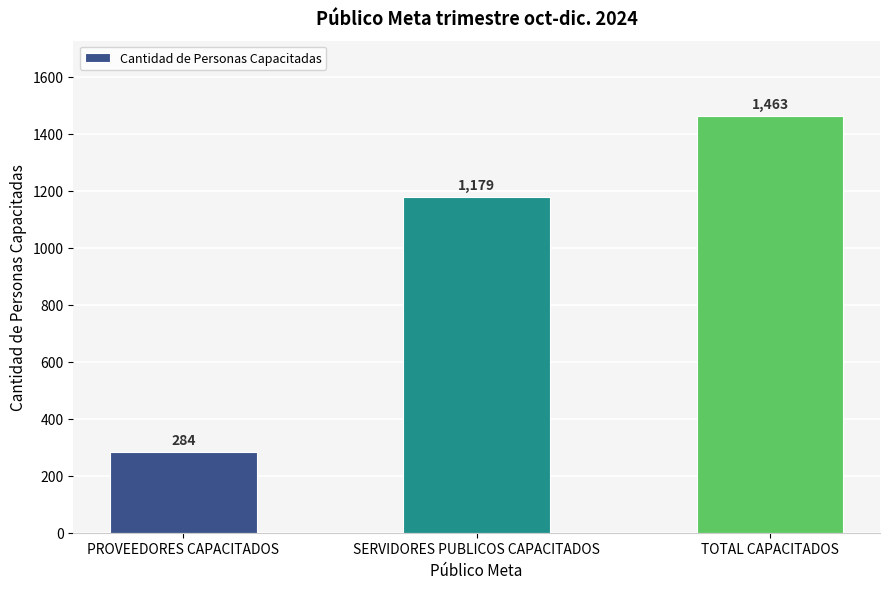

Reading left to right, list all the values displayed in this chart.

284	1179	1463